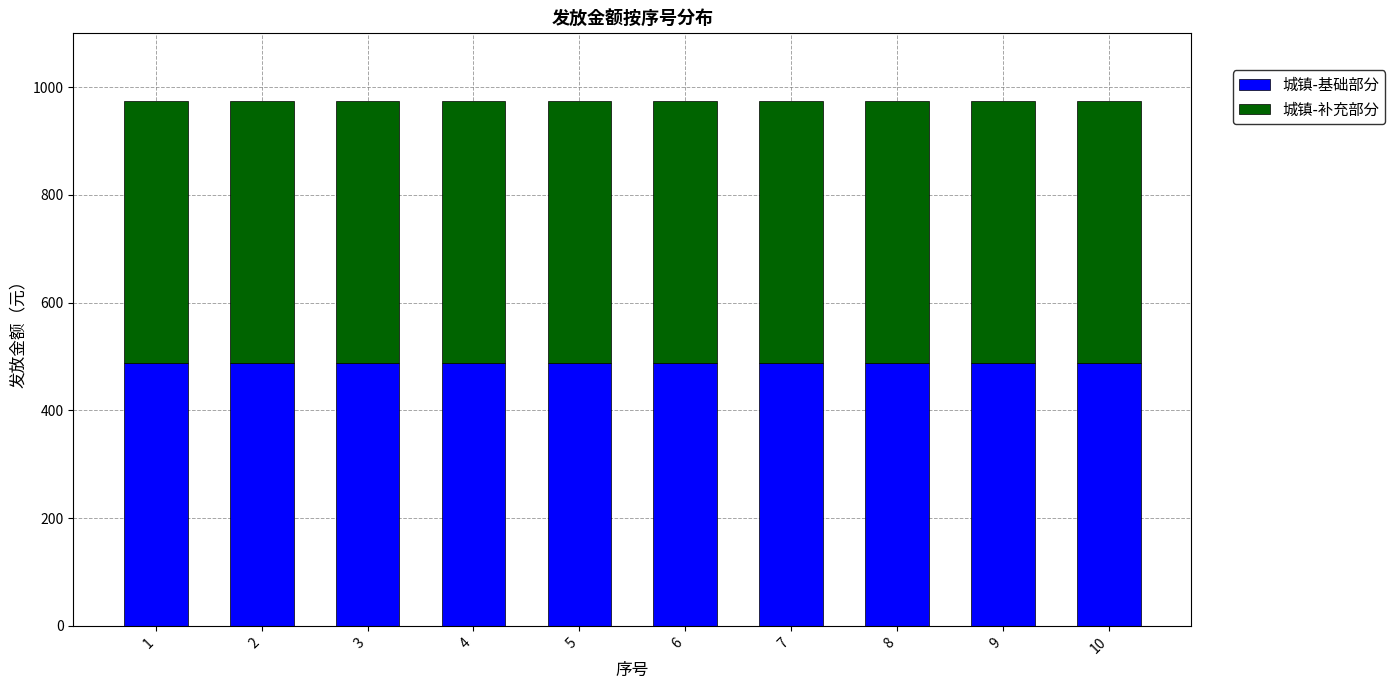

What is the total value across all series at 2?

975